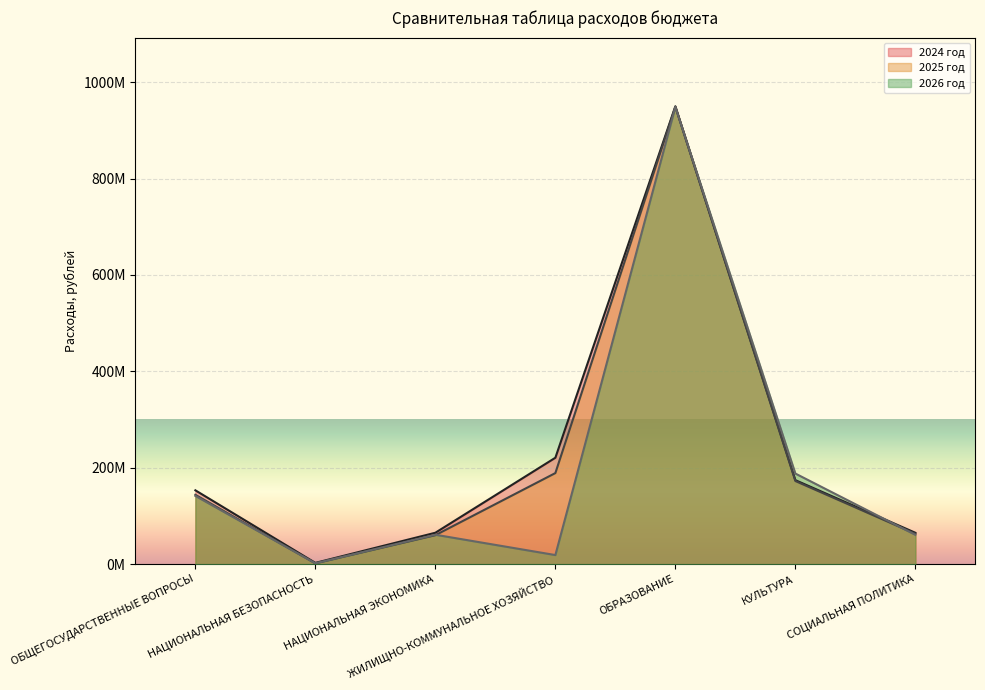

The 2026 год series shows 188115614.5 at КУЛЬТУРА. True or false?

True